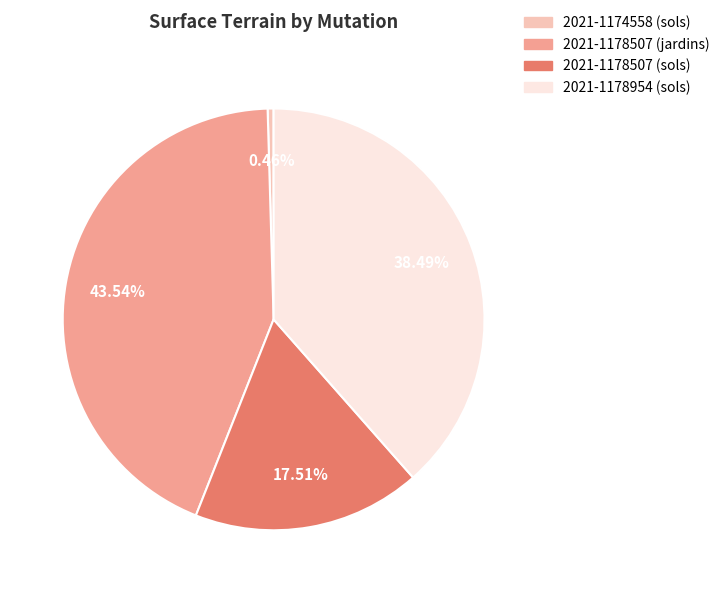

What percentage do 2021-1178507 (sols) and 2021-1174558 (sols) together represent?

18.0%